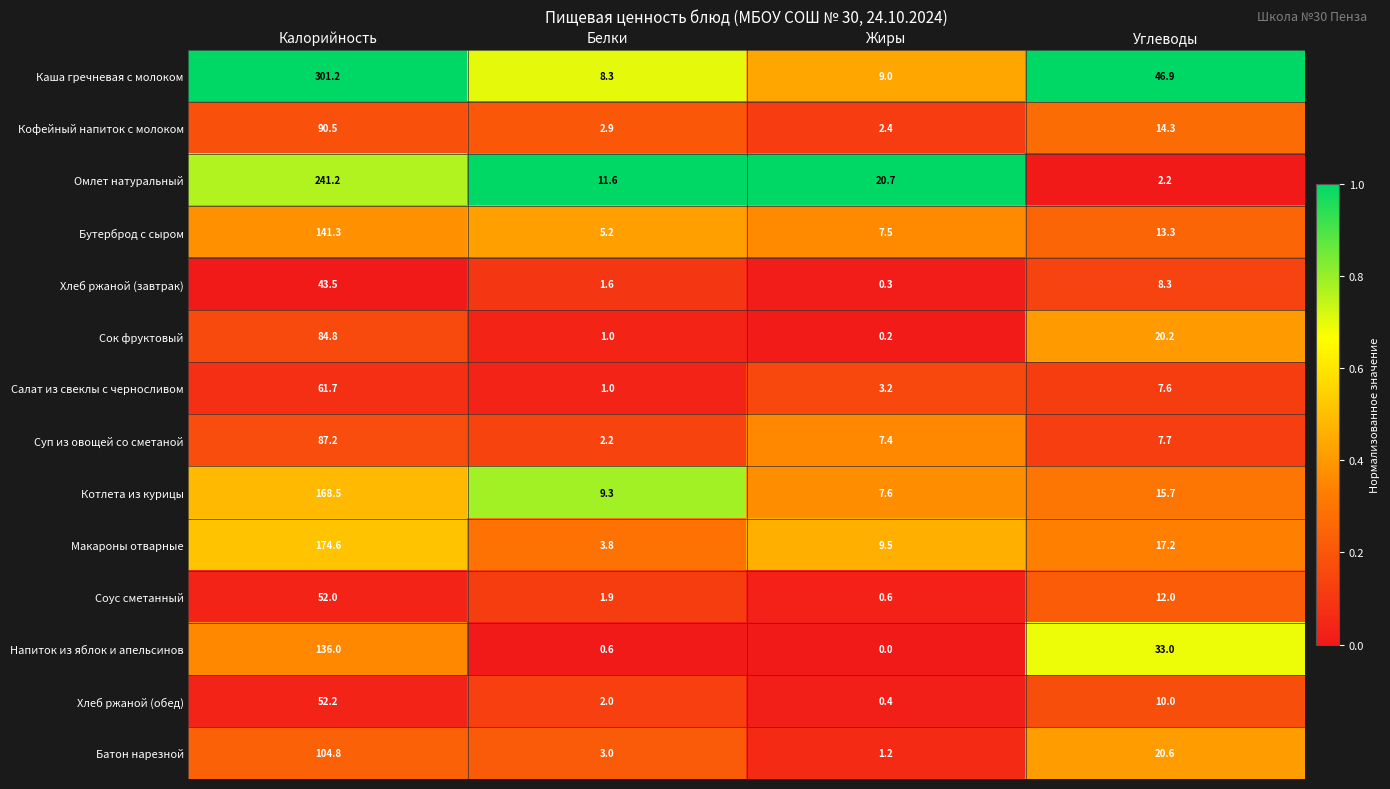

The value of Котлета из курицы at Белки is 9.3. True or false?

True